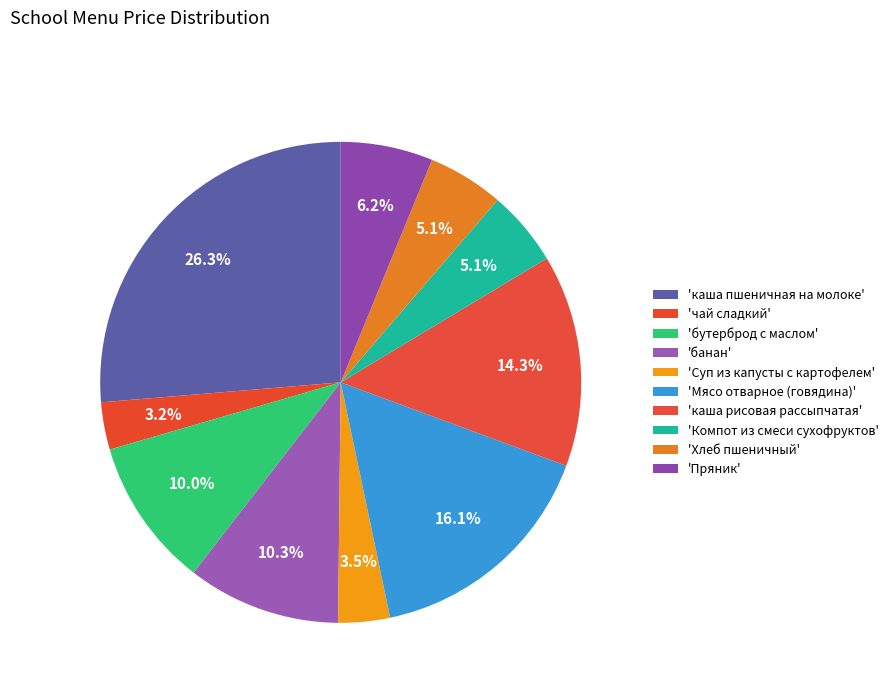

How many segments does this pie chart have?

10